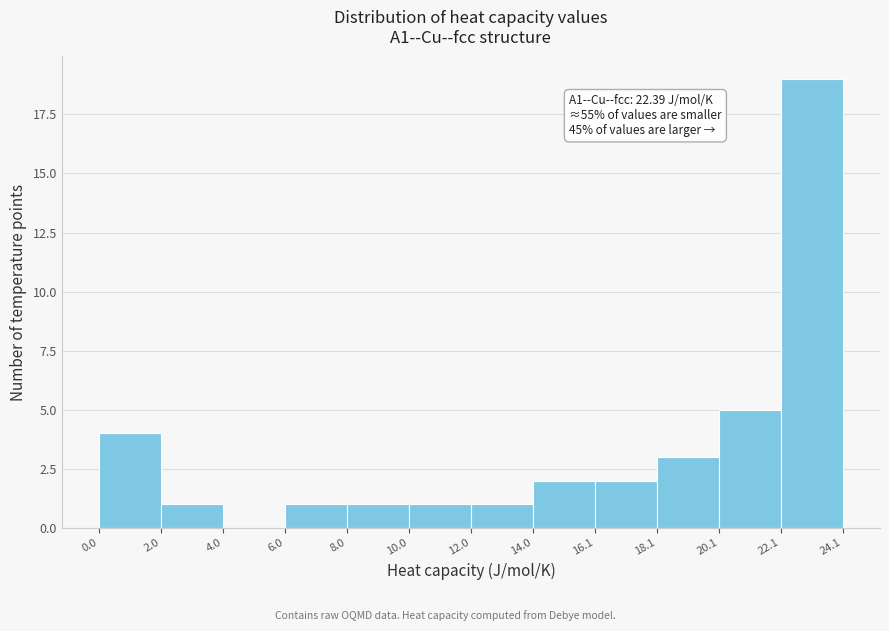

Over which range of the x-axis is the bar tallest?

22.1 to 24.1